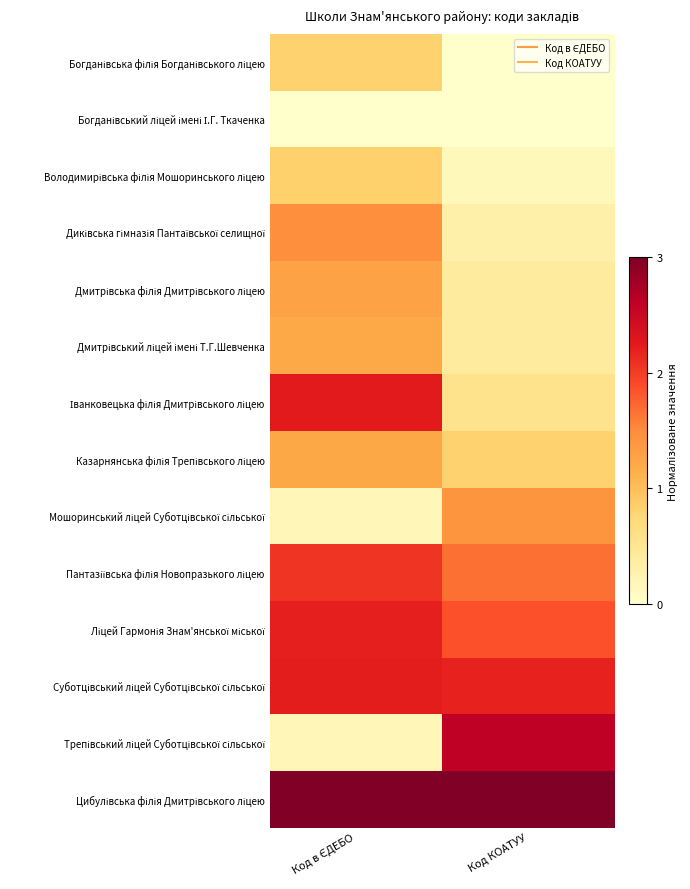

What is the greatest value displayed?

3.0